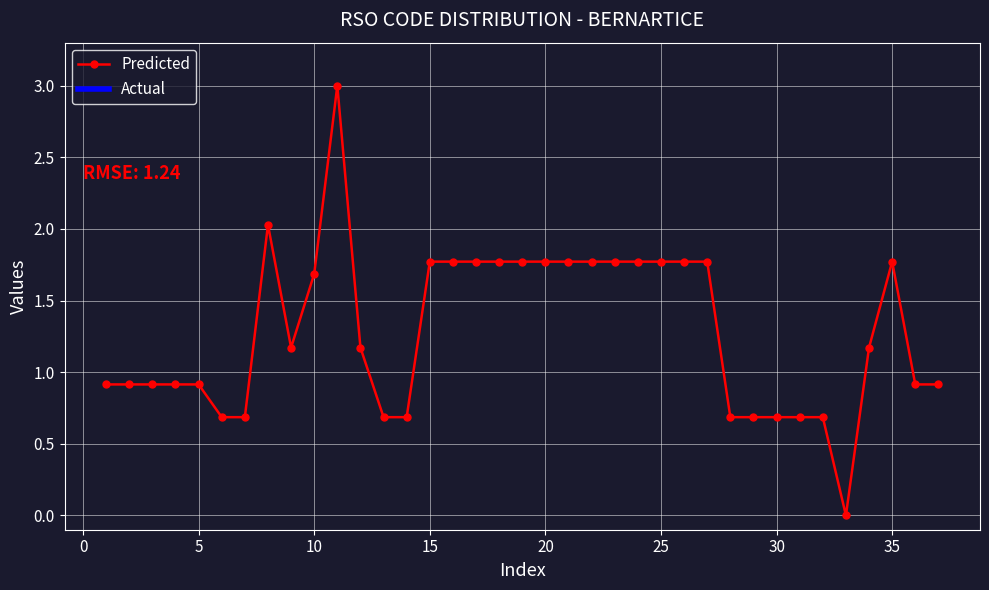

What is the value of the 14th point from the left?

0.7